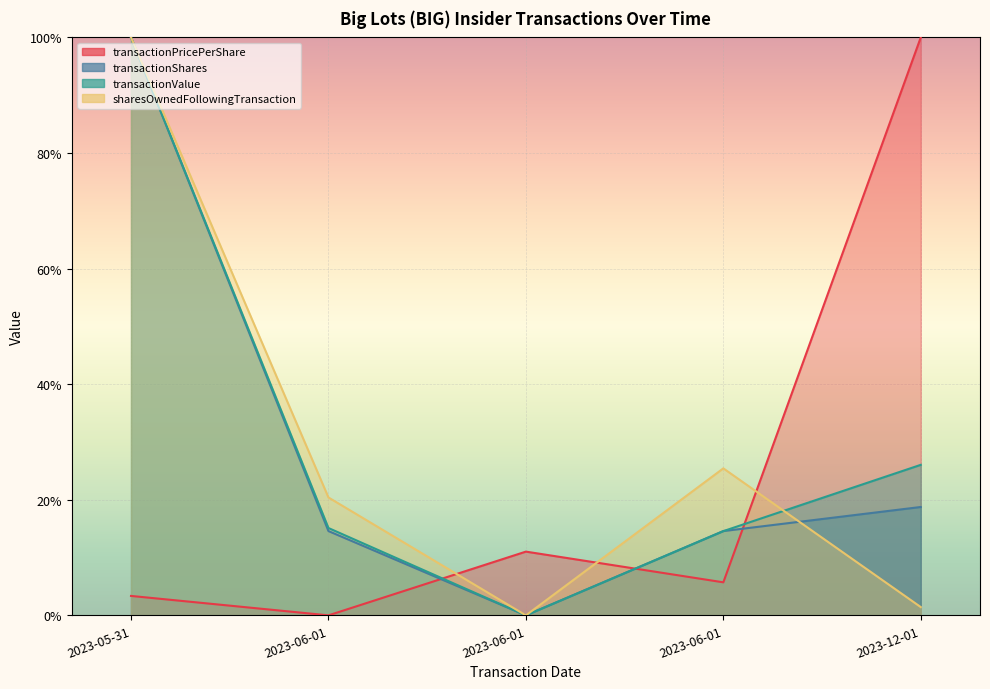

Reading right to left, list all the values displayed in this chart.

transactionPricePerShare: 1.0	0.1	0.1	0.0	0.0
transactionShares: 0.2	0.1	0.0	0.1	1.0
transactionValue: 0.3	0.1	0.0	0.2	1.0
sharesOwnedFollowingTransaction: 0.0	0.3	0.0	0.2	1.0